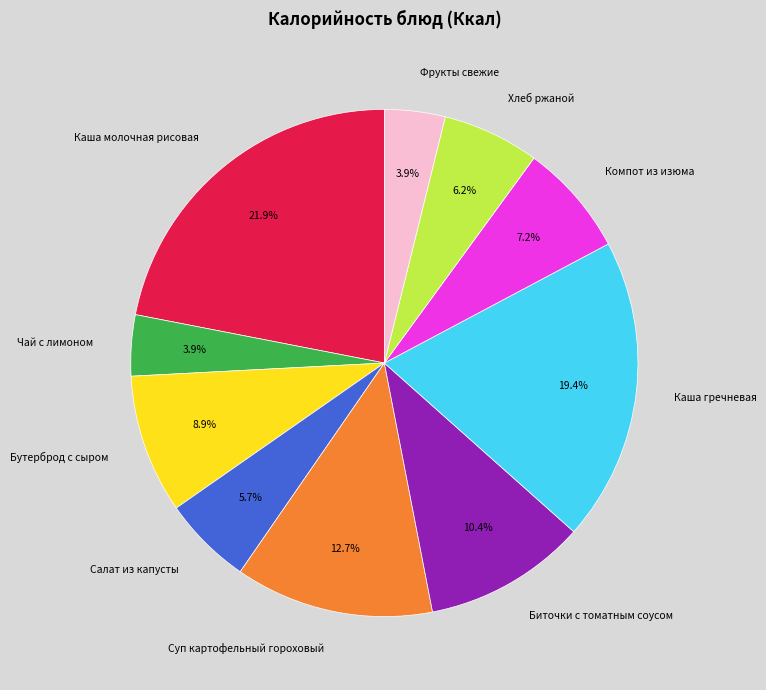

Count the number of slices in the pie.

10